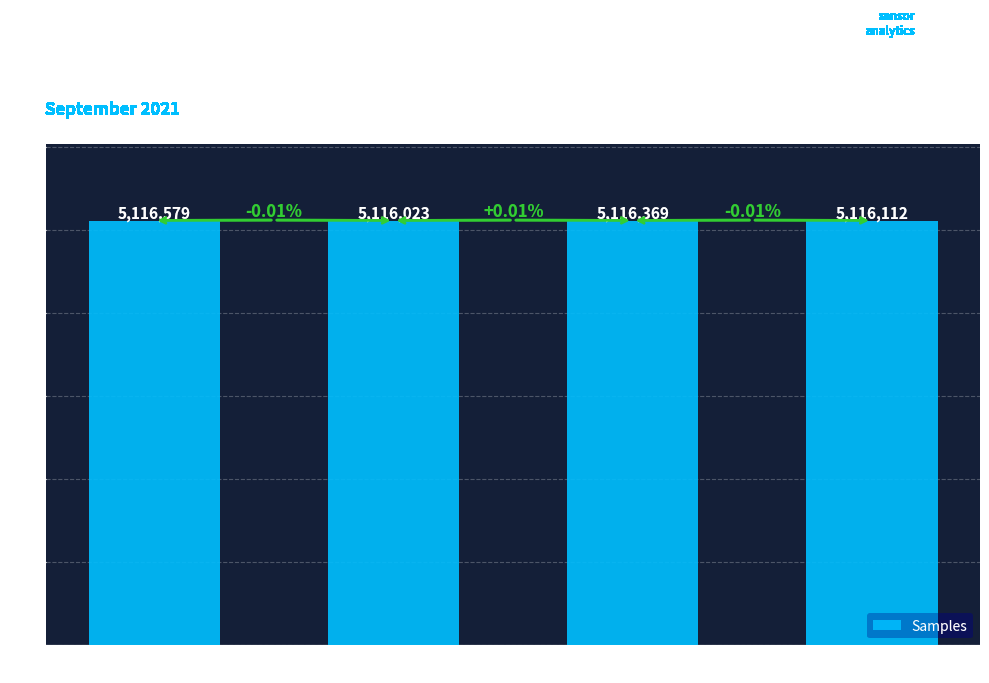

What is the average value?

5116271